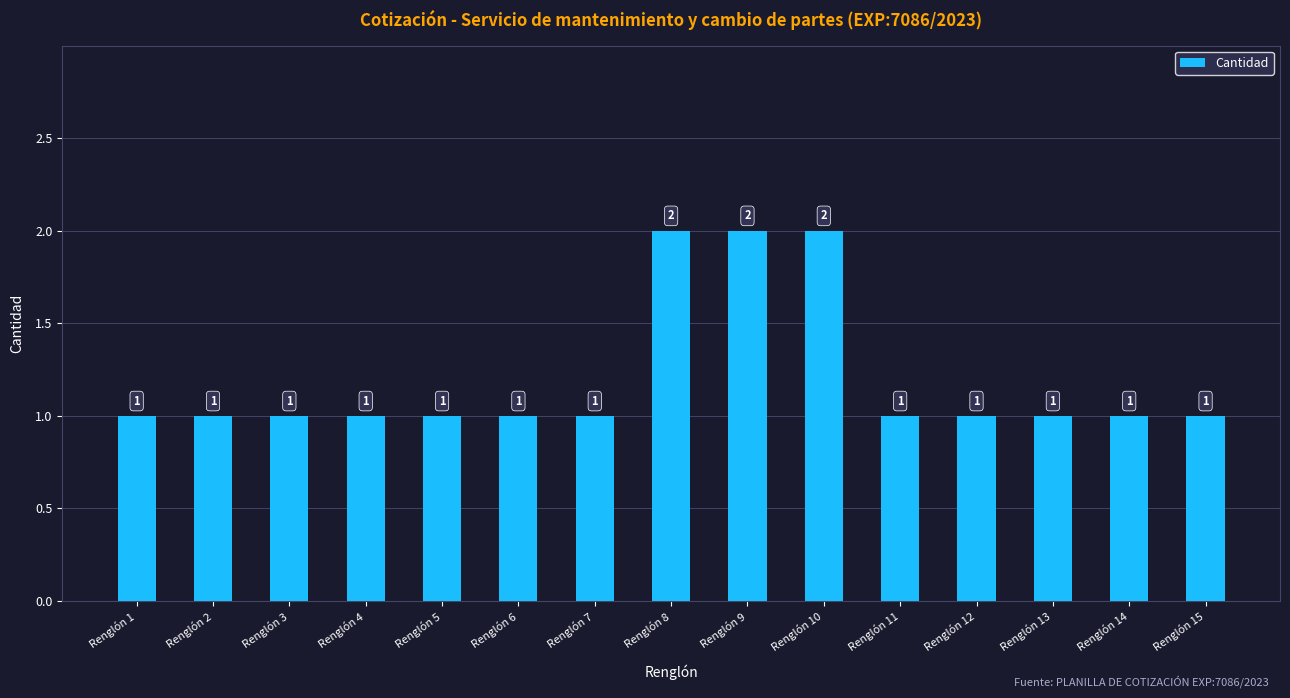

The chart shows a value of 1 at Renglón 15. True or false?

True